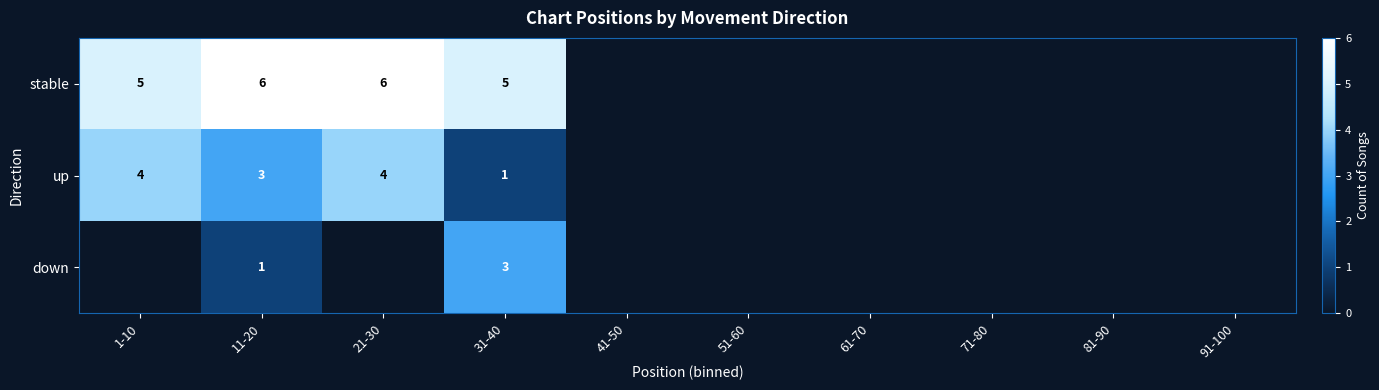

Is it true that stable equals 8 at 31-40?

False